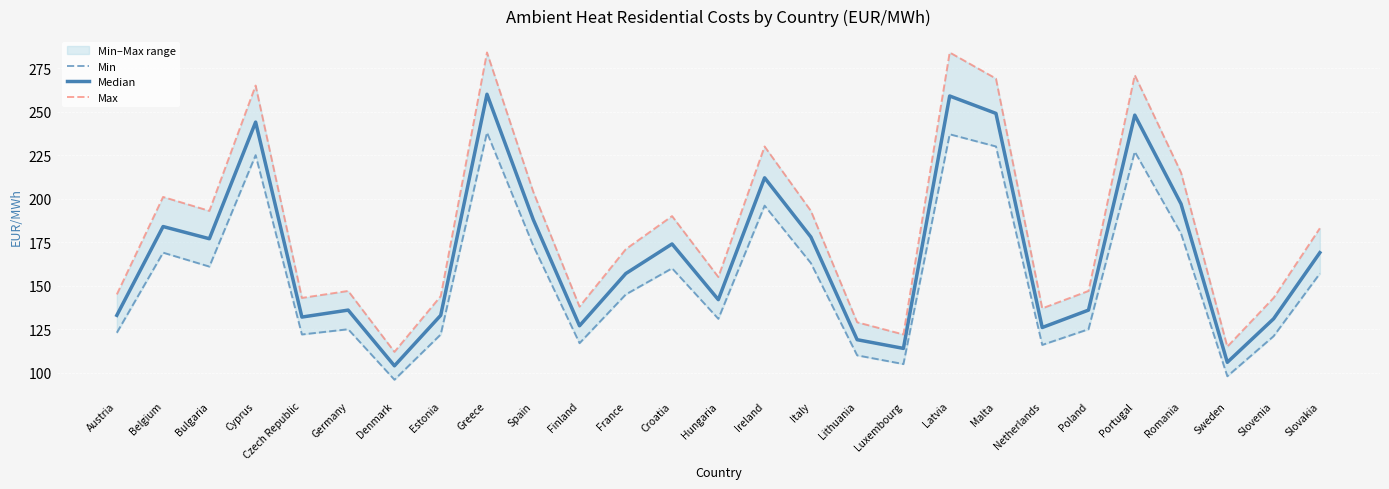

Is this an area chart (filled region under the line)?

No